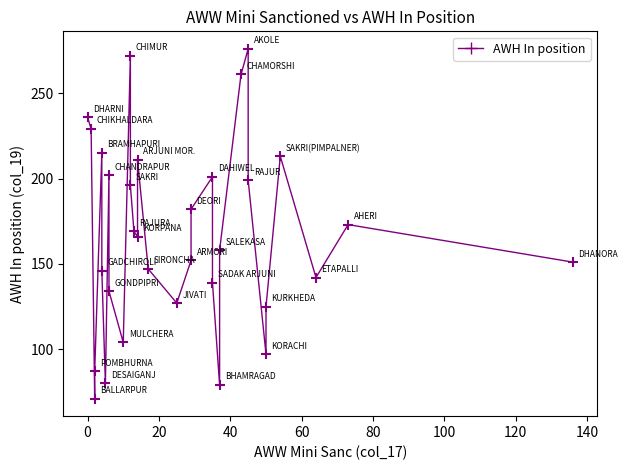

What is the range of Y values (max minus min)?

205